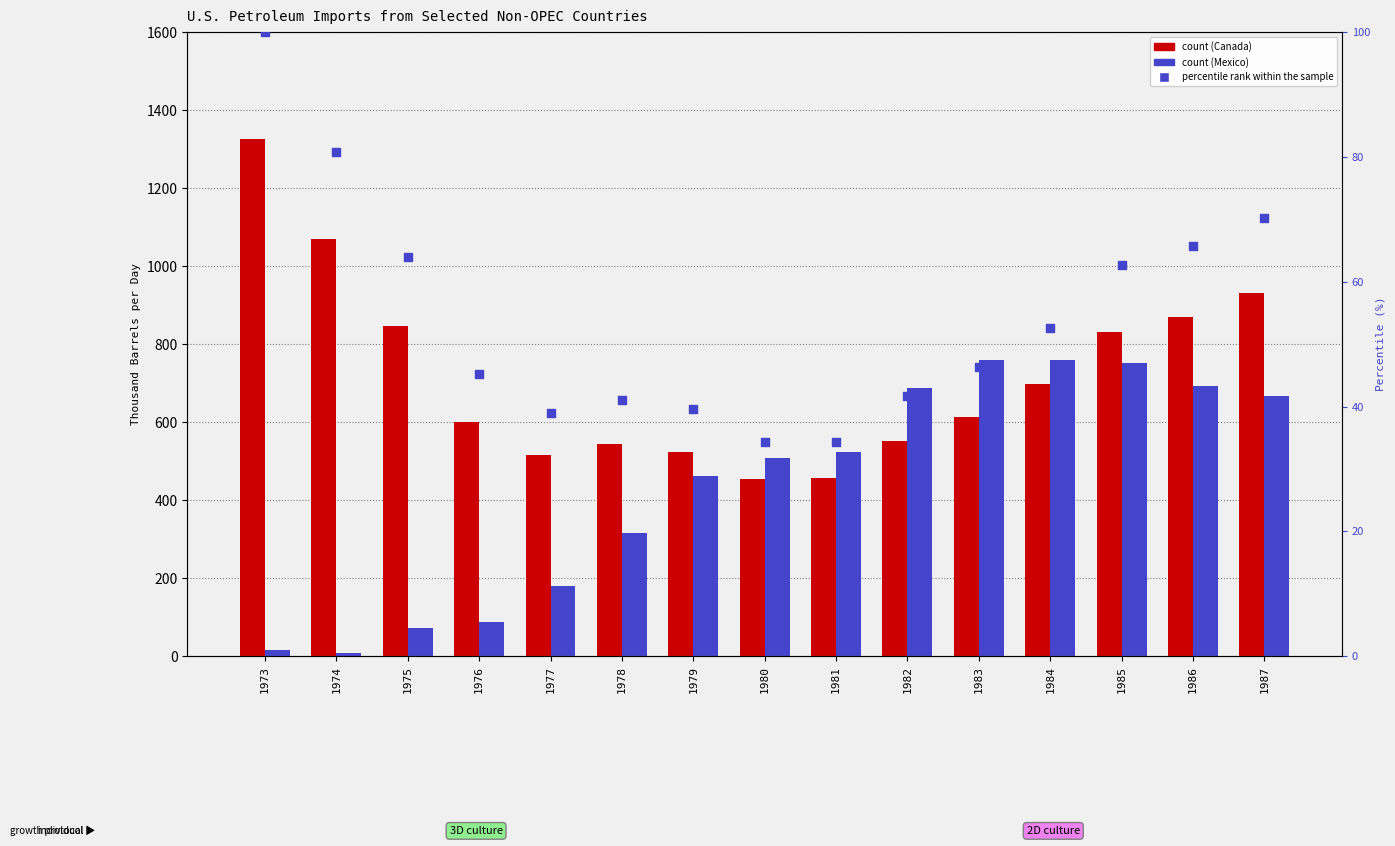

Is the value of Mexico at 1976 greater than the value of Canada at 1973?

No